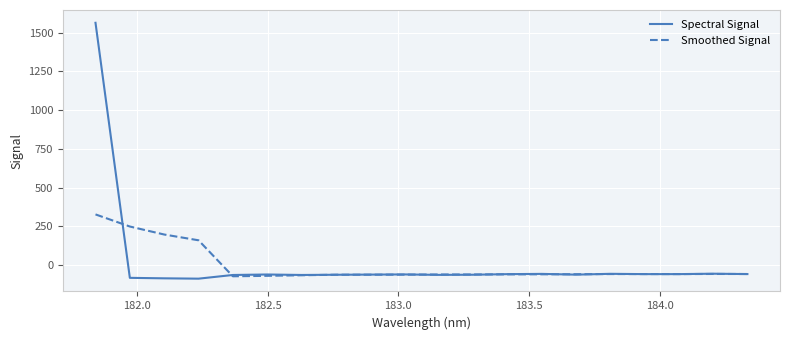

Which series has the largest range (max minus min)?

Spectral Signal